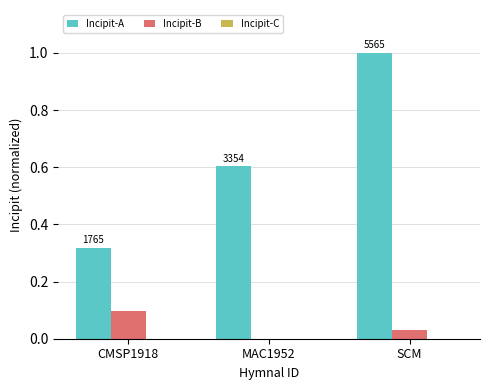

How many groups of bars are there?

3